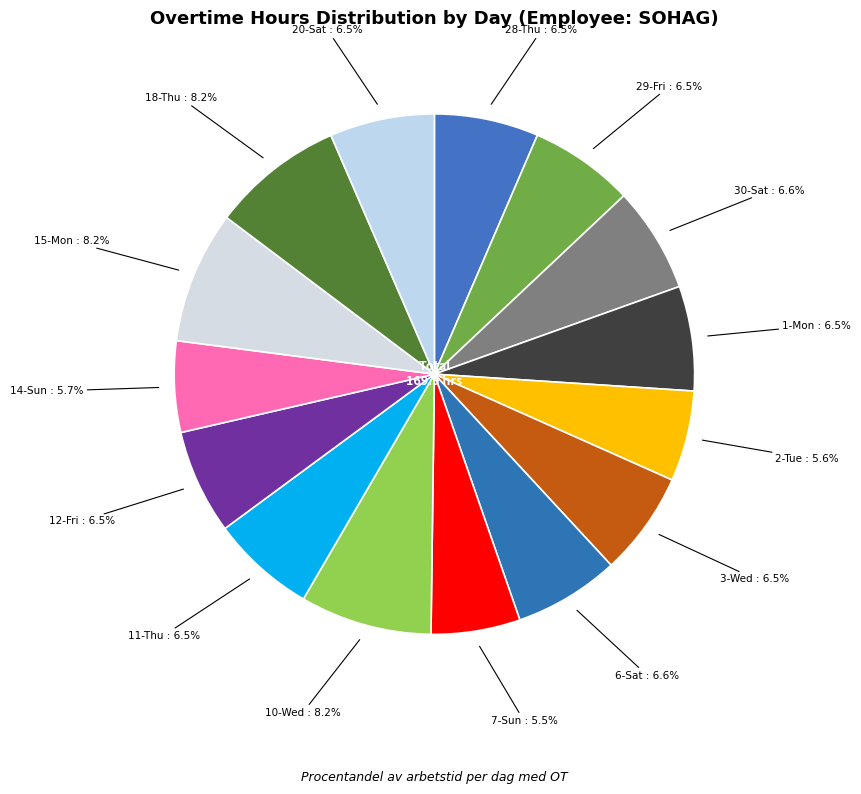

How many slices are in this pie chart?

15